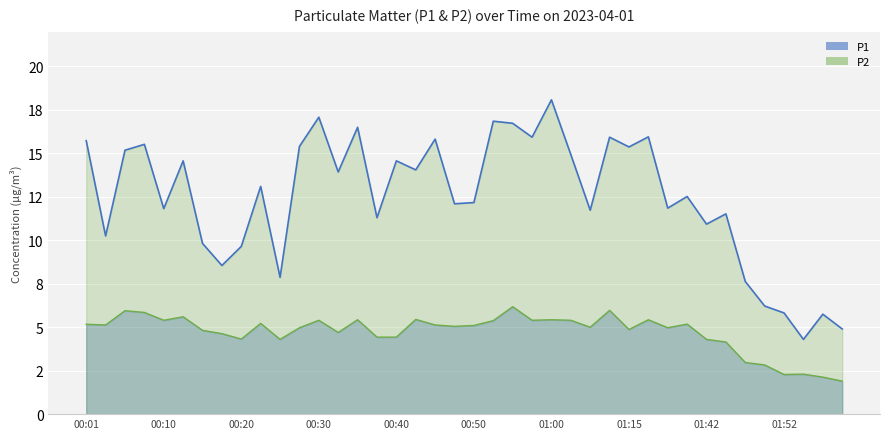

True or false: P1 line has a value of 18.1 at 01:00.

True